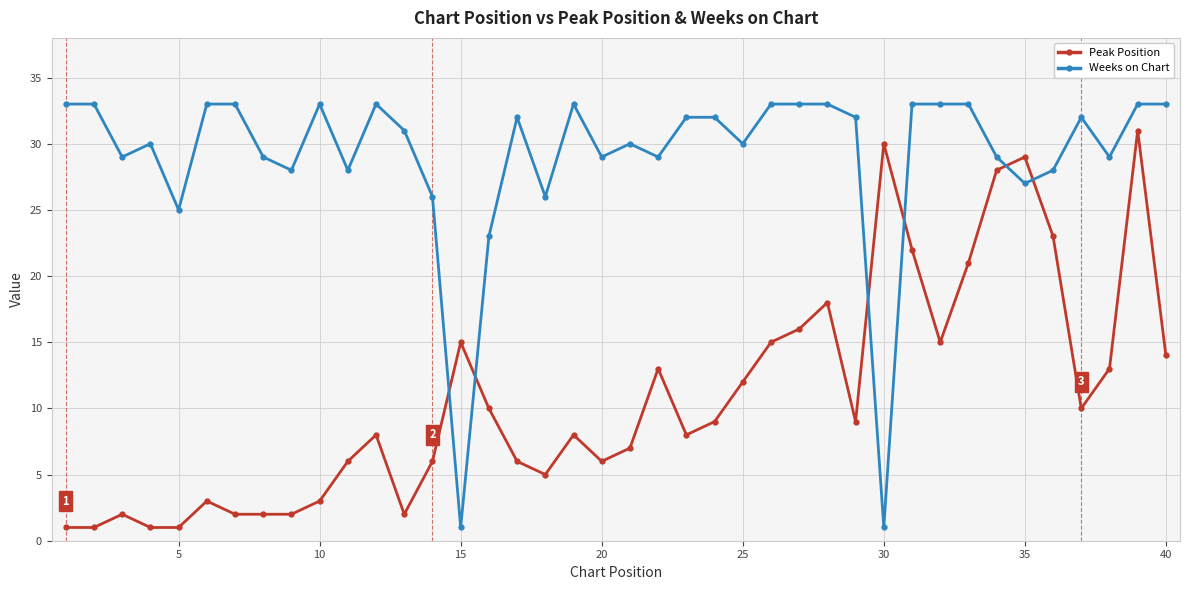

How many data points in Peak Position are less than 9?

20